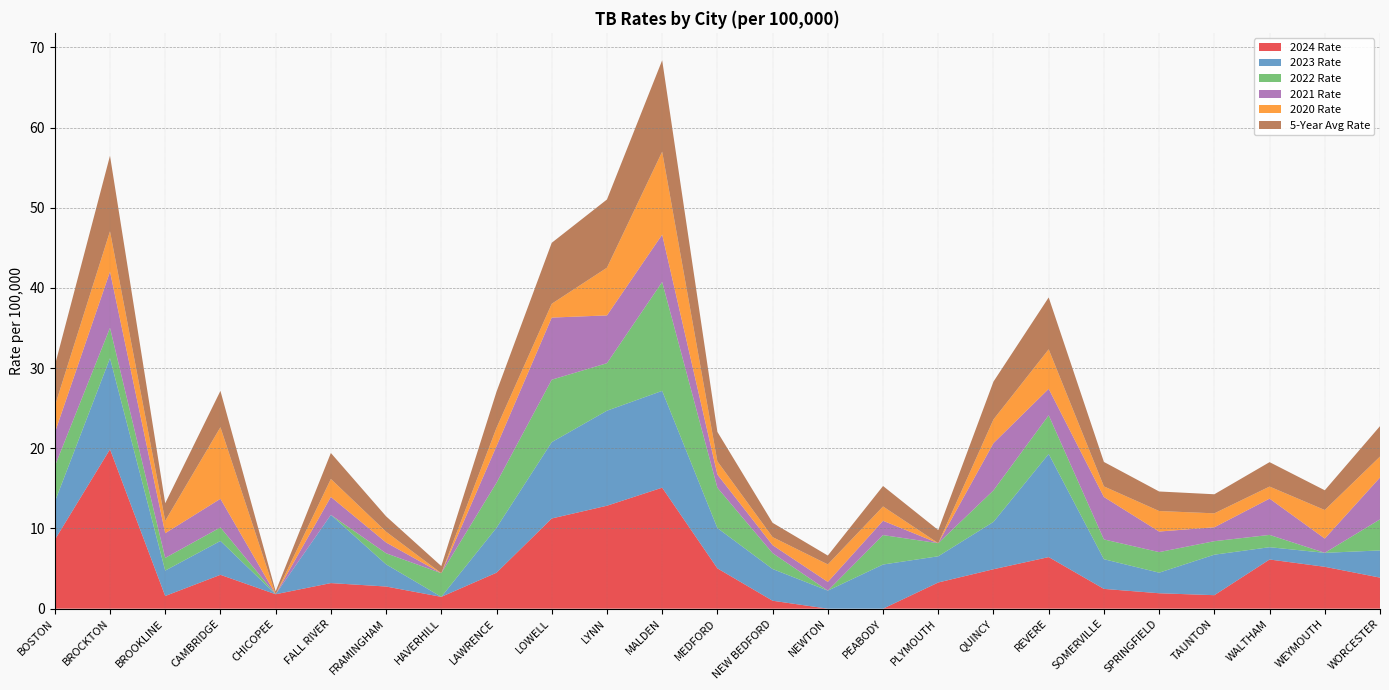

Reading left to right, transcribe all the data shown in this chart.

2024 Rate: BOSTON=8.6	BROCKTON=19.9	BROOKLINE=1.6	CAMBRIDGE=4.2	CHICOPEE=1.8	FALL RIVER=3.2	FRAMINGHAM=2.8	HAVERHILL=1.5	LAWRENCE=4.5	LOWELL=11.3	LYNN=12.8	MALDEN=15.1	MEDFORD=5.0	NEW BEDFORD=1.0	NEWTON=0.0	PEABODY=0.0	PLYMOUTH=3.3	QUINCY=4.9	REVERE=6.4	SOMERVILLE=2.5	SPRINGFIELD=1.9	TAUNTON=1.7	WALTHAM=6.1	WEYMOUTH=5.2	WORCESTER=3.9
2023 Rate: BOSTON=4.7	BROCKTON=11.4	BROOKLINE=3.2	CAMBRIDGE=4.2	CHICOPEE=0.0	FALL RIVER=8.5	FRAMINGHAM=2.8	HAVERHILL=0.0	LAWRENCE=5.6	LOWELL=9.5	LYNN=11.9	MALDEN=12.1	MEDFORD=5.0	NEW BEDFORD=4.0	NEWTON=2.2	PEABODY=5.5	PLYMOUTH=3.3	QUINCY=5.9	REVERE=12.9	SOMERVILLE=3.7	SPRINGFIELD=2.6	TAUNTON=5.0	WALTHAM=1.5	WEYMOUTH=1.7	WORCESTER=3.4
2022 Rate: BOSTON=4.4	BROCKTON=3.8	BROOKLINE=1.6	CAMBRIDGE=1.7	CHICOPEE=0.0	FALL RIVER=0.0	FRAMINGHAM=1.4	HAVERHILL=3.0	LAWRENCE=5.6	LOWELL=7.8	LYNN=5.9	MALDEN=13.6	MEDFORD=5.0	NEW BEDFORD=2.0	NEWTON=0.0	PEABODY=3.7	PLYMOUTH=1.6	QUINCY=3.9	REVERE=4.8	SOMERVILLE=2.5	SPRINGFIELD=2.6	TAUNTON=1.7	WALTHAM=1.5	WEYMOUTH=0.0	WORCESTER=3.9
2021 Rate: BOSTON=4.2	BROCKTON=7.0	BROOKLINE=3.1	CAMBRIDGE=3.6	CHICOPEE=0.0	FALL RIVER=2.2	FRAMINGHAM=1.3	HAVERHILL=0.0	LAWRENCE=4.6	LOWELL=7.7	LYNN=6.0	MALDEN=5.9	MEDFORD=1.6	NEW BEDFORD=1.0	NEWTON=1.1	PEABODY=1.8	PLYMOUTH=0.0	QUINCY=5.9	REVERE=3.3	SOMERVILLE=5.3	SPRINGFIELD=2.6	TAUNTON=1.7	WALTHAM=4.5	WEYMOUTH=1.8	WORCESTER=5.2
2020 Rate: BOSTON=3.3	BROCKTON=5.0	BROOKLINE=1.5	CAMBRIDGE=8.9	CHICOPEE=0.0	FALL RIVER=2.2	FRAMINGHAM=1.3	HAVERHILL=0.0	LAWRENCE=2.3	LOWELL=1.7	LYNN=6.0	MALDEN=10.3	MEDFORD=1.6	NEW BEDFORD=1.0	NEWTON=2.2	PEABODY=1.8	PLYMOUTH=0.0	QUINCY=3.0	REVERE=4.9	SOMERVILLE=1.3	SPRINGFIELD=2.6	TAUNTON=1.7	WALTHAM=1.5	WEYMOUTH=3.6	WORCESTER=2.6
5-Year Avg Rate: BOSTON=5.1	BROCKTON=9.4	BROOKLINE=2.2	CAMBRIDGE=4.5	CHICOPEE=0.4	FALL RIVER=3.2	FRAMINGHAM=1.9	HAVERHILL=0.9	LAWRENCE=4.5	LOWELL=7.6	LYNN=8.5	MALDEN=11.4	MEDFORD=3.7	NEW BEDFORD=1.8	NEWTON=1.1	PEABODY=2.5	PLYMOUTH=1.6	QUINCY=4.7	REVERE=6.5	SOMERVILLE=3.1	SPRINGFIELD=2.4	TAUNTON=2.4	WALTHAM=3.0	WEYMOUTH=2.5	WORCESTER=3.8